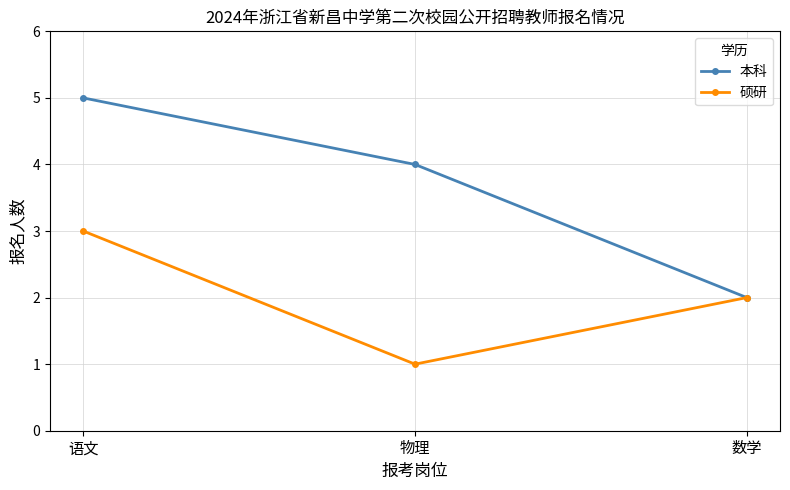

What are all the series names shown in the legend?

本科, 硕研